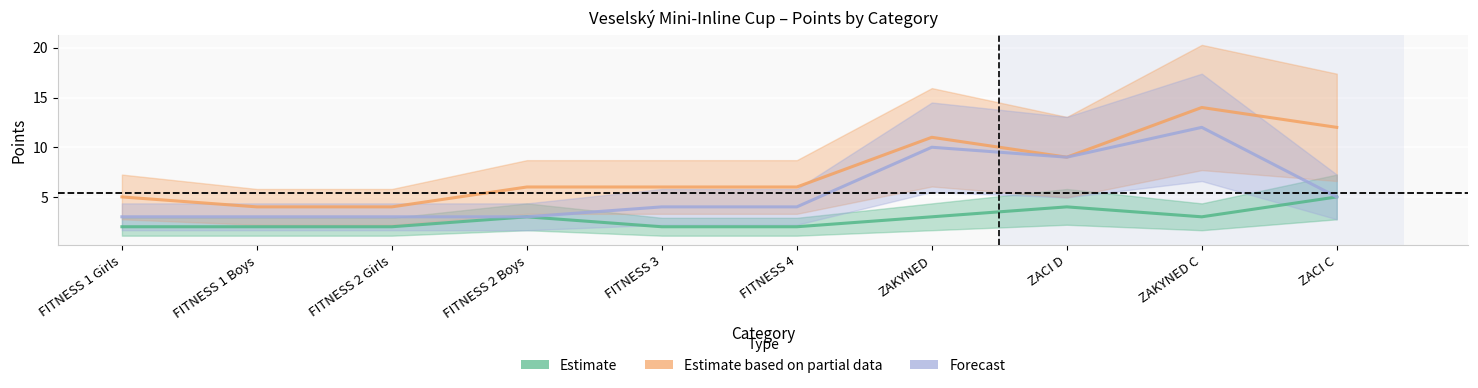

Which has a higher value, FITNESS 3 or FITNESS 2 Girls?

FITNESS 3